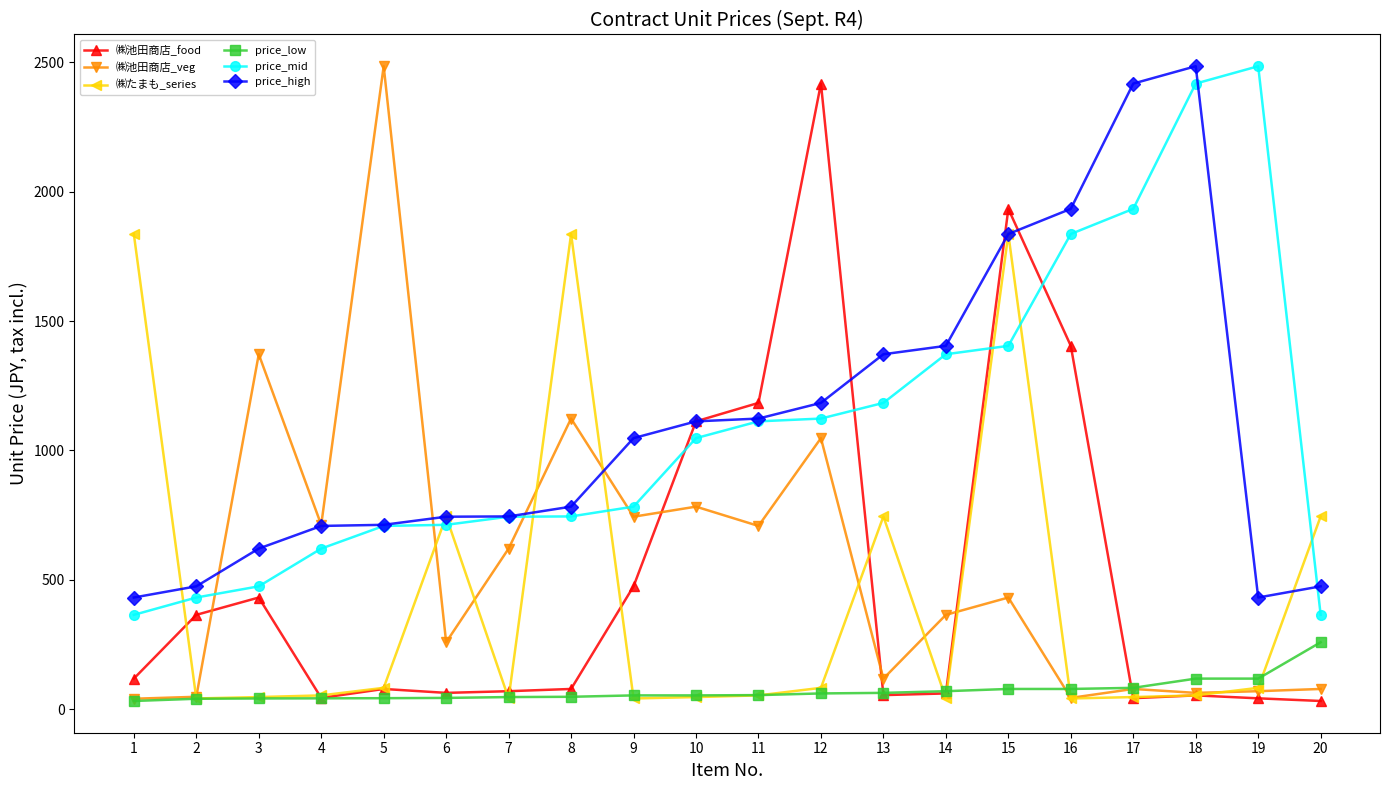

What is the value of the price_high point at the 2nd from the left?

475.2